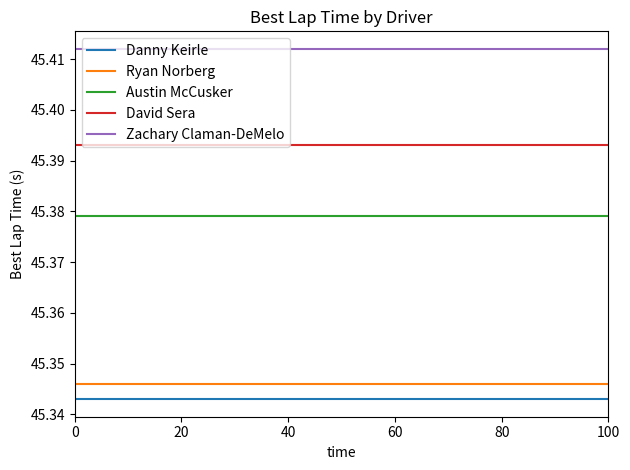

True or false: David Sera and Danny Keirle intersect in this chart.

False